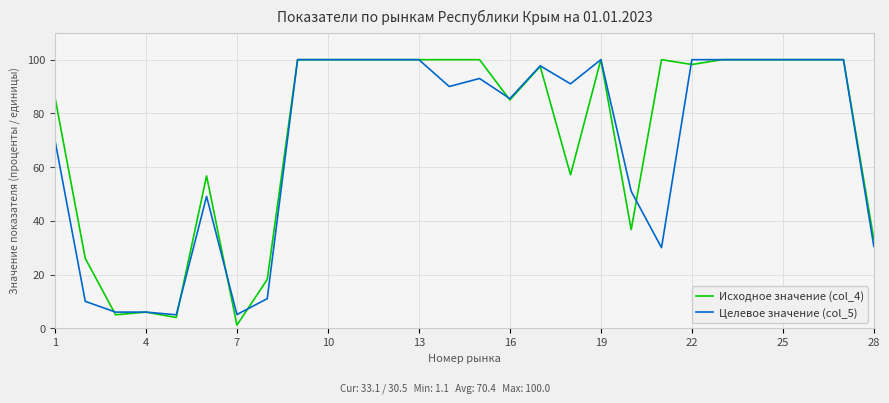

What is the maximum value shown in the chart?

100.0